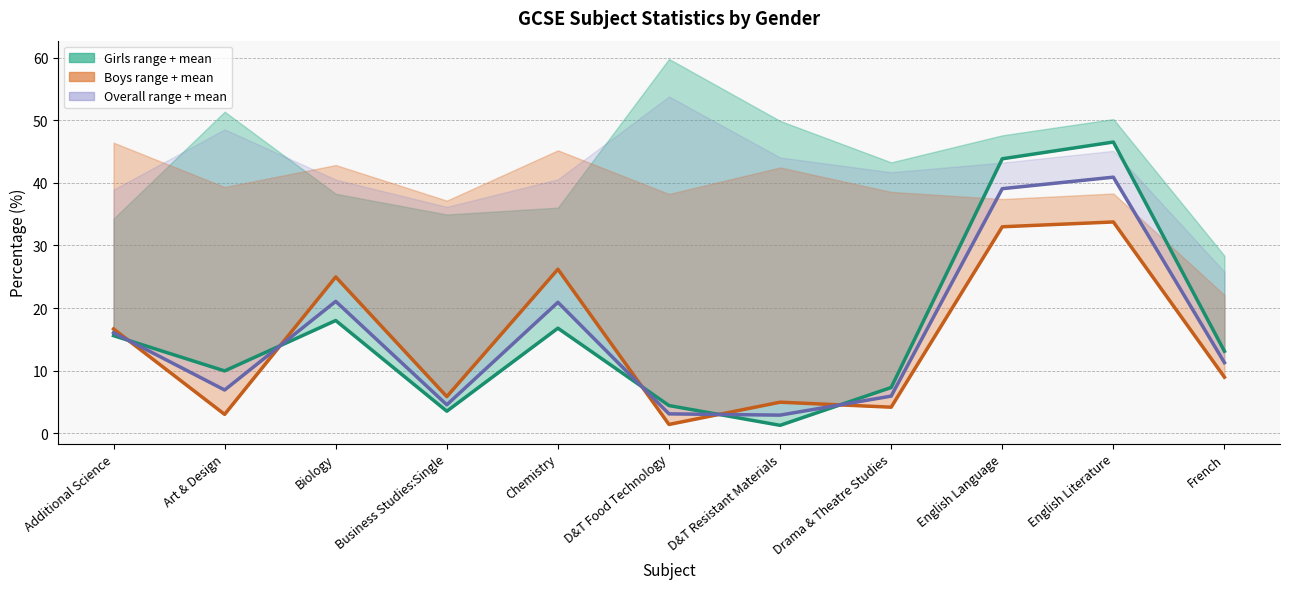

Does the chart have visible grid lines?

Yes